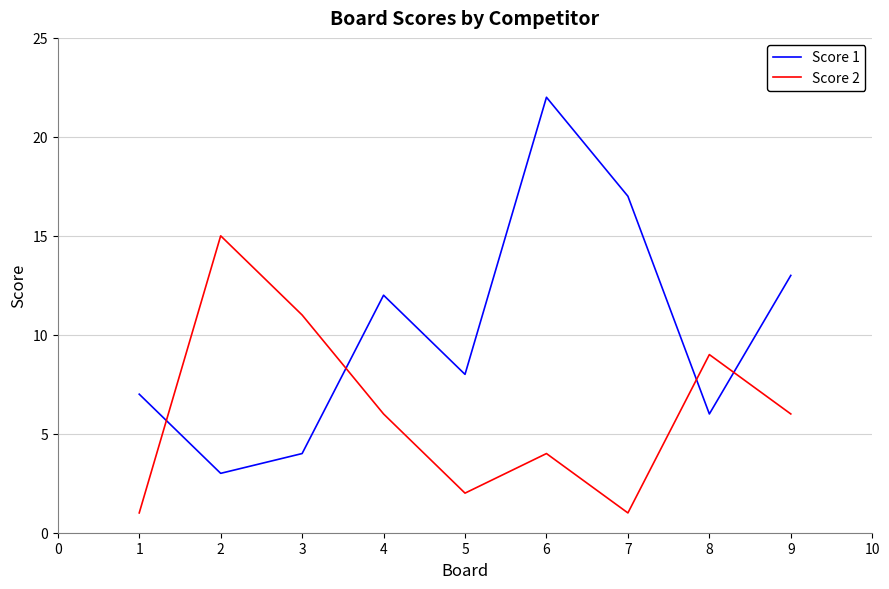

Which series has the largest total across all categories?

Score 1